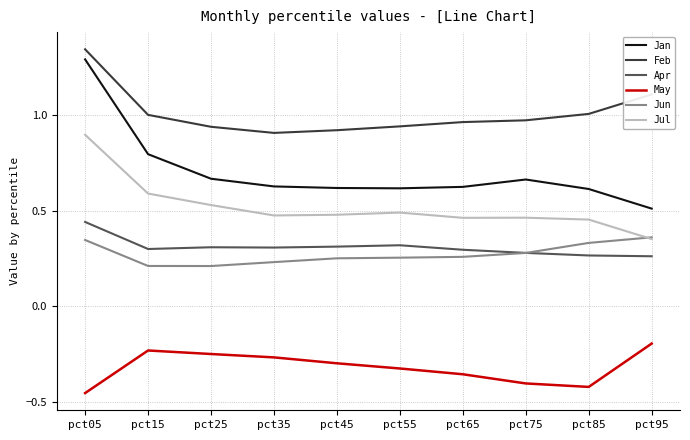

Which series has the widest spread of values?

Jan